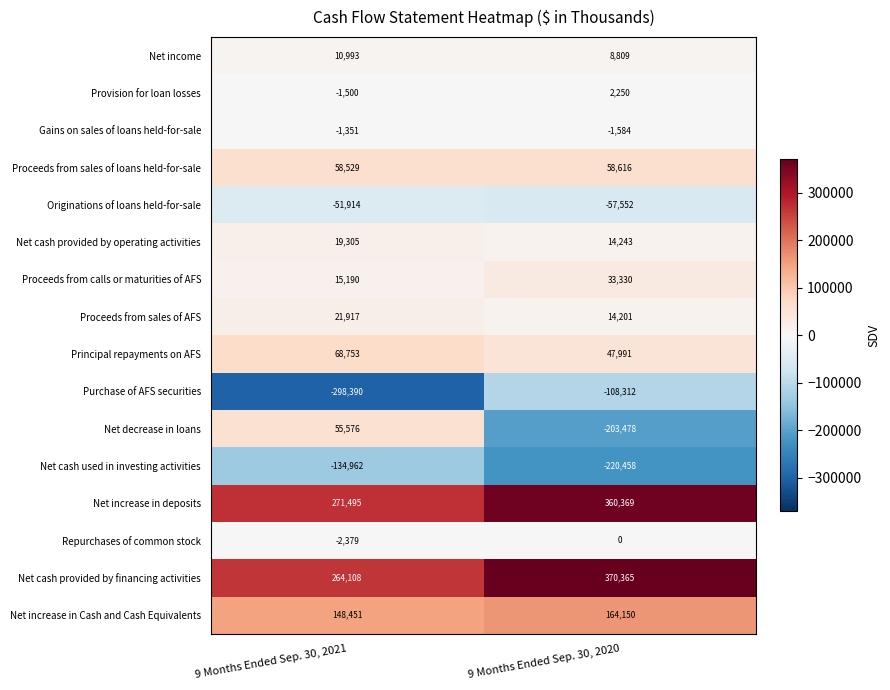

The value of Net increase in deposits at 9 Months Ended Sep. 30, 2021 is 92780. True or false?

False